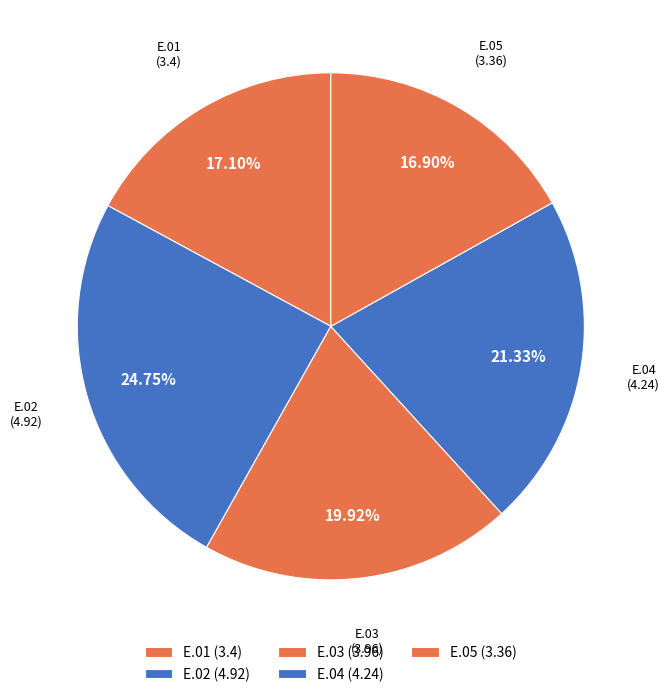

Which slice is the smallest?

E.05